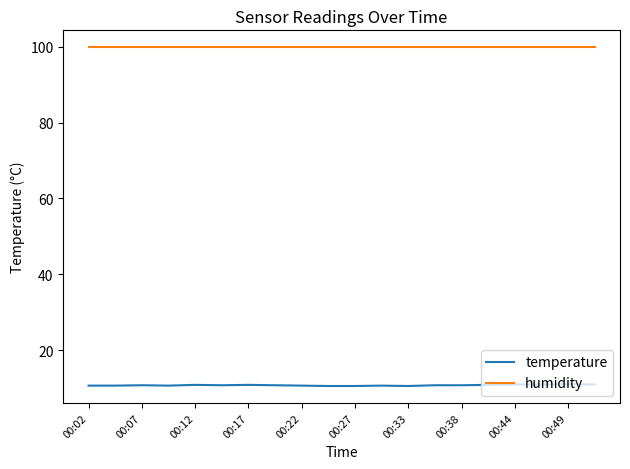

What are all the series names shown in the legend?

temperature, humidity